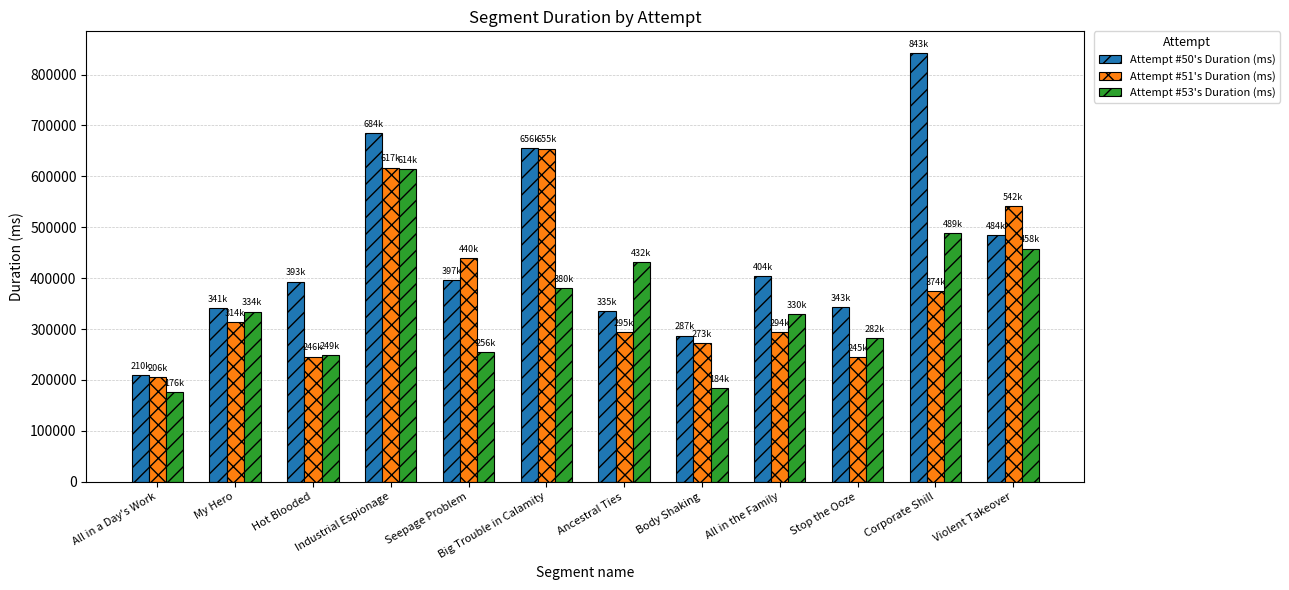

How many groups of bars are there?

12